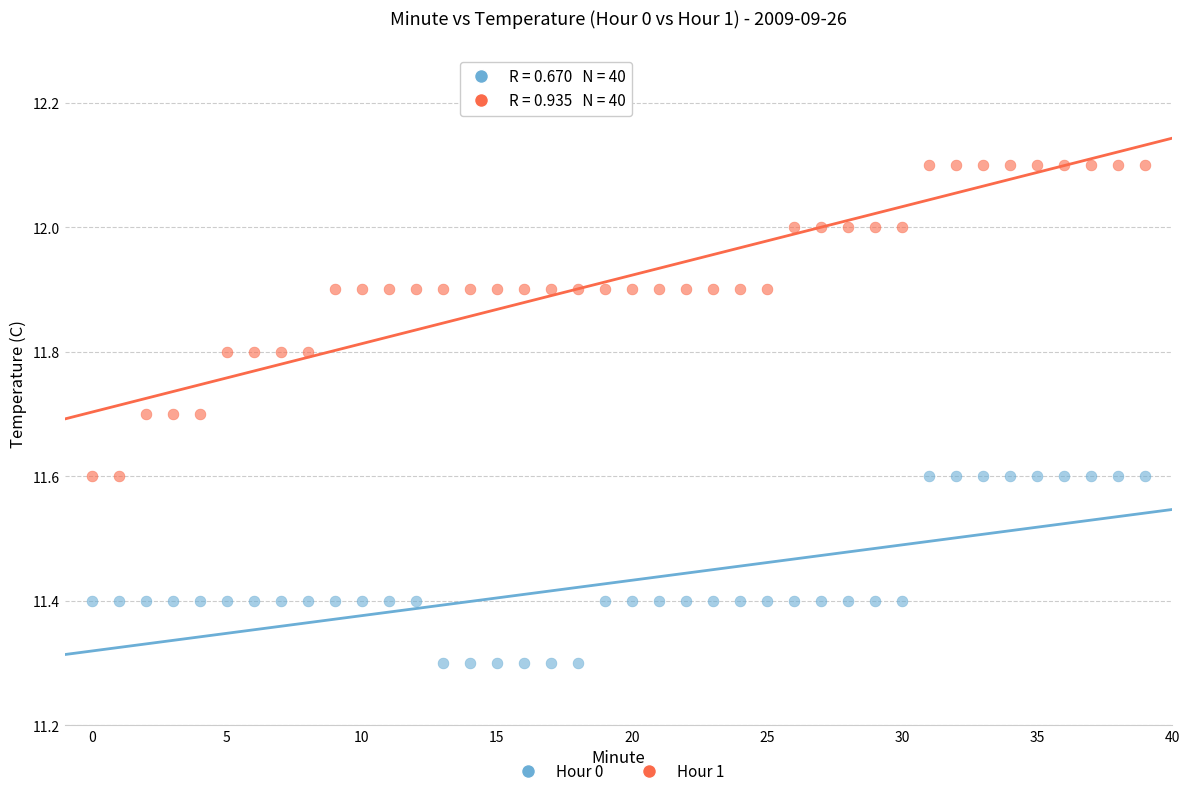

Across all data points, what is the range of Y values (max minus min)?

0.8